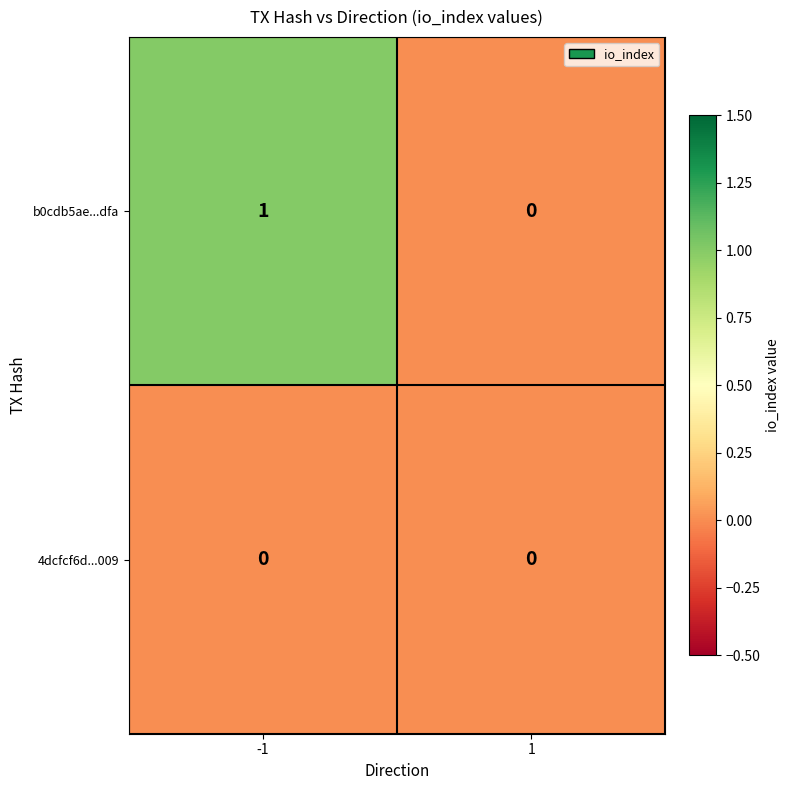

Which series has the widest spread of values?

b0cdb5ae...dfa